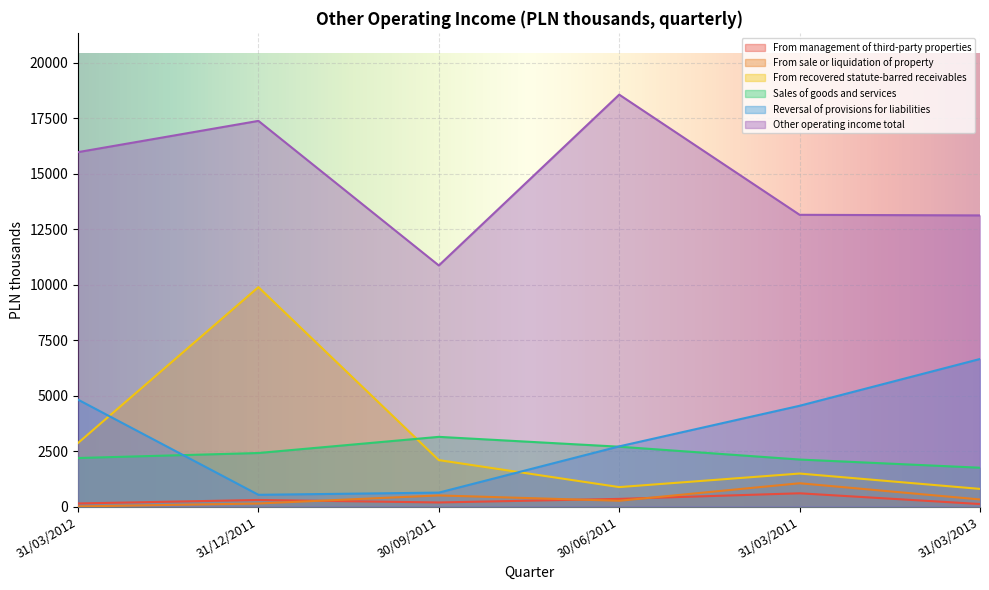

True or false: From sale or liquidation of property has more than 1 interior local peaks.

True